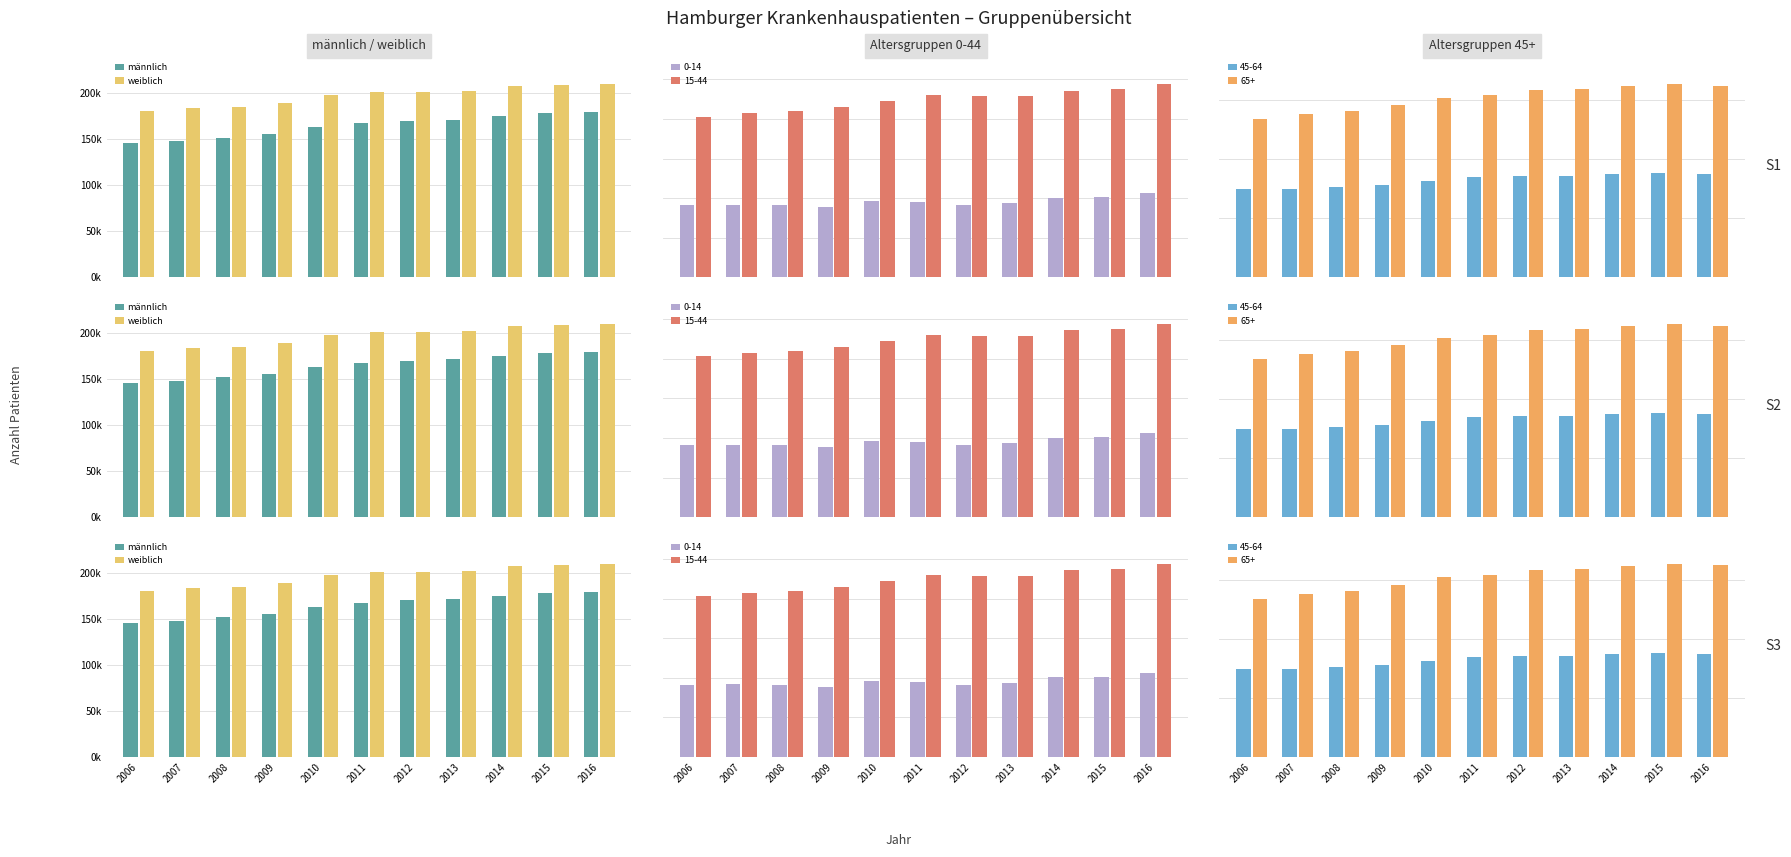

Is the value of weiblich at 2010 greater than the value of männlich at 2012?

Yes